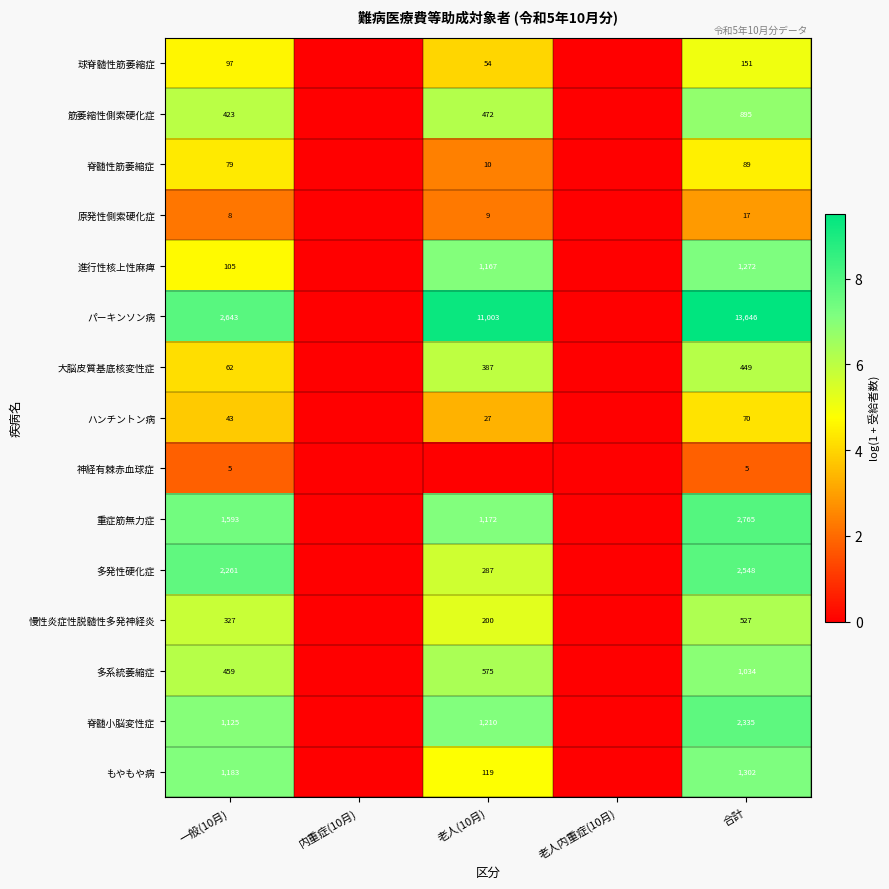

The value of 多系統萎縮症 at 一般(10月) is 1.7. True or false?

False